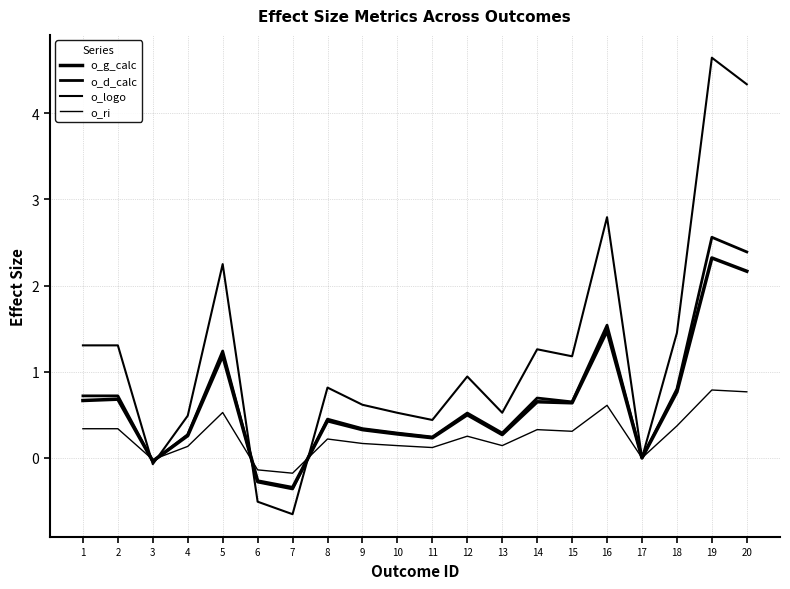

Is this an area chart (filled region under the line)?

No